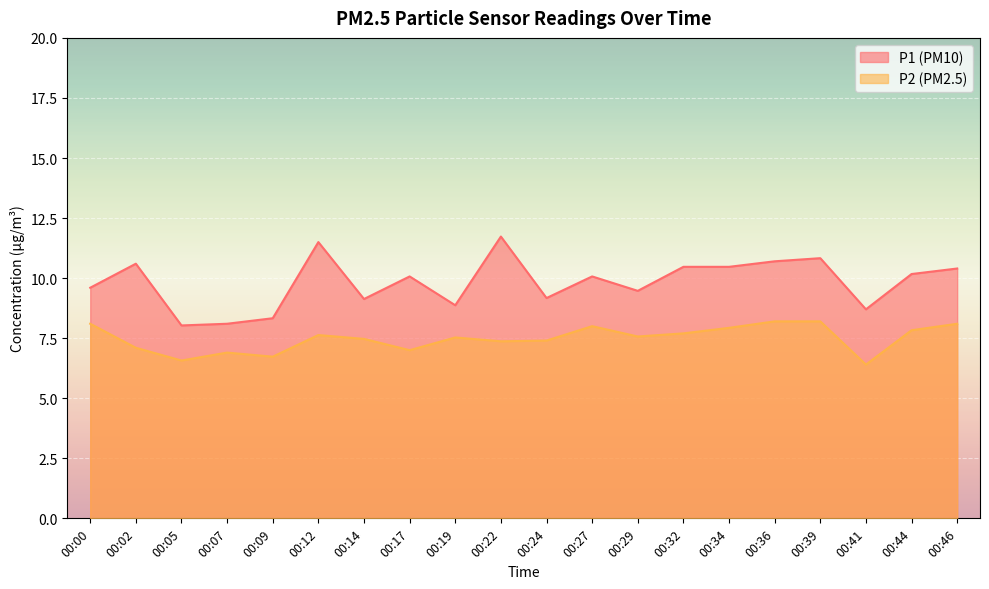

How many lines are shown in the chart?

2